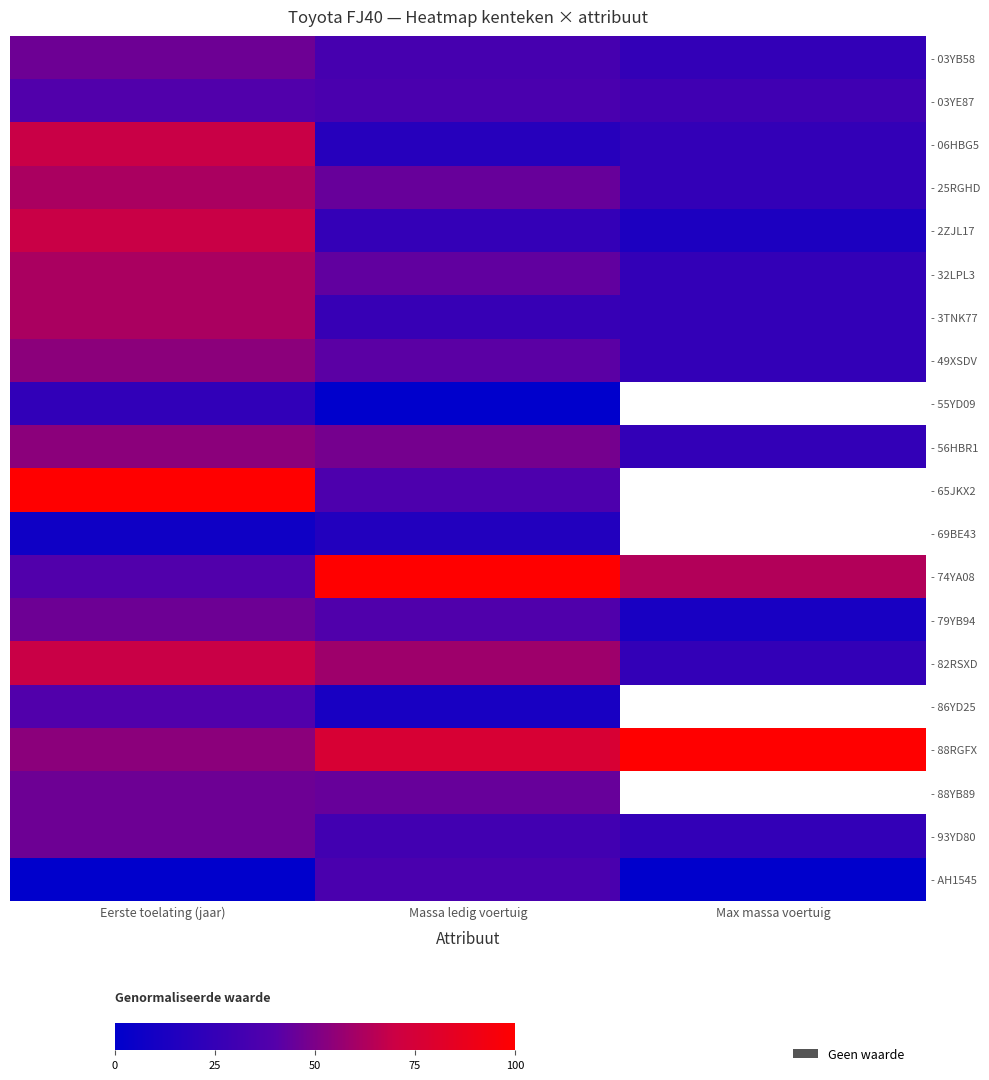

Which has a higher value, Max massa voertuig or Eerste toelating (jaar)?

Eerste toelating (jaar)